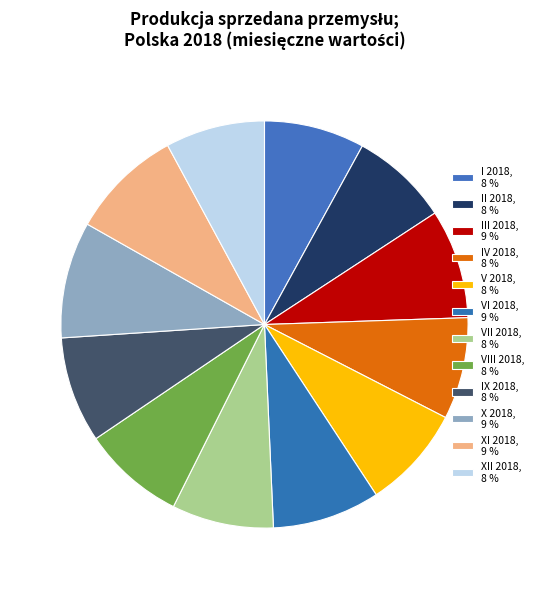

Is it true that XI 2018 is 9% of the pie?

True